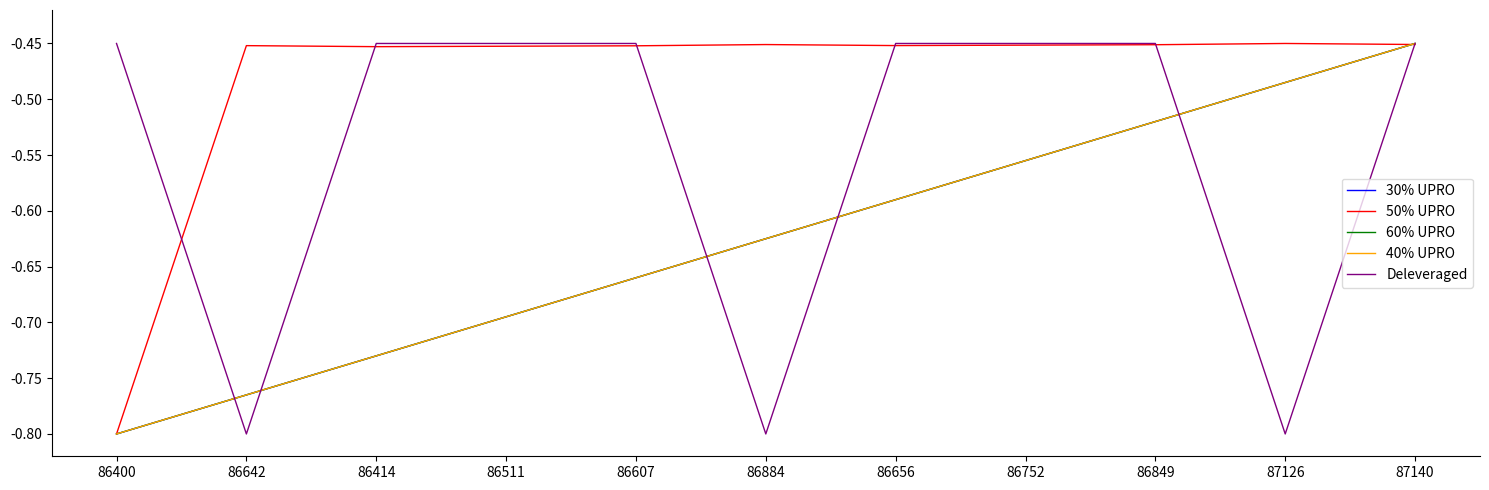

The 40% UPRO series shows -0.8 at 86400. True or false?

True